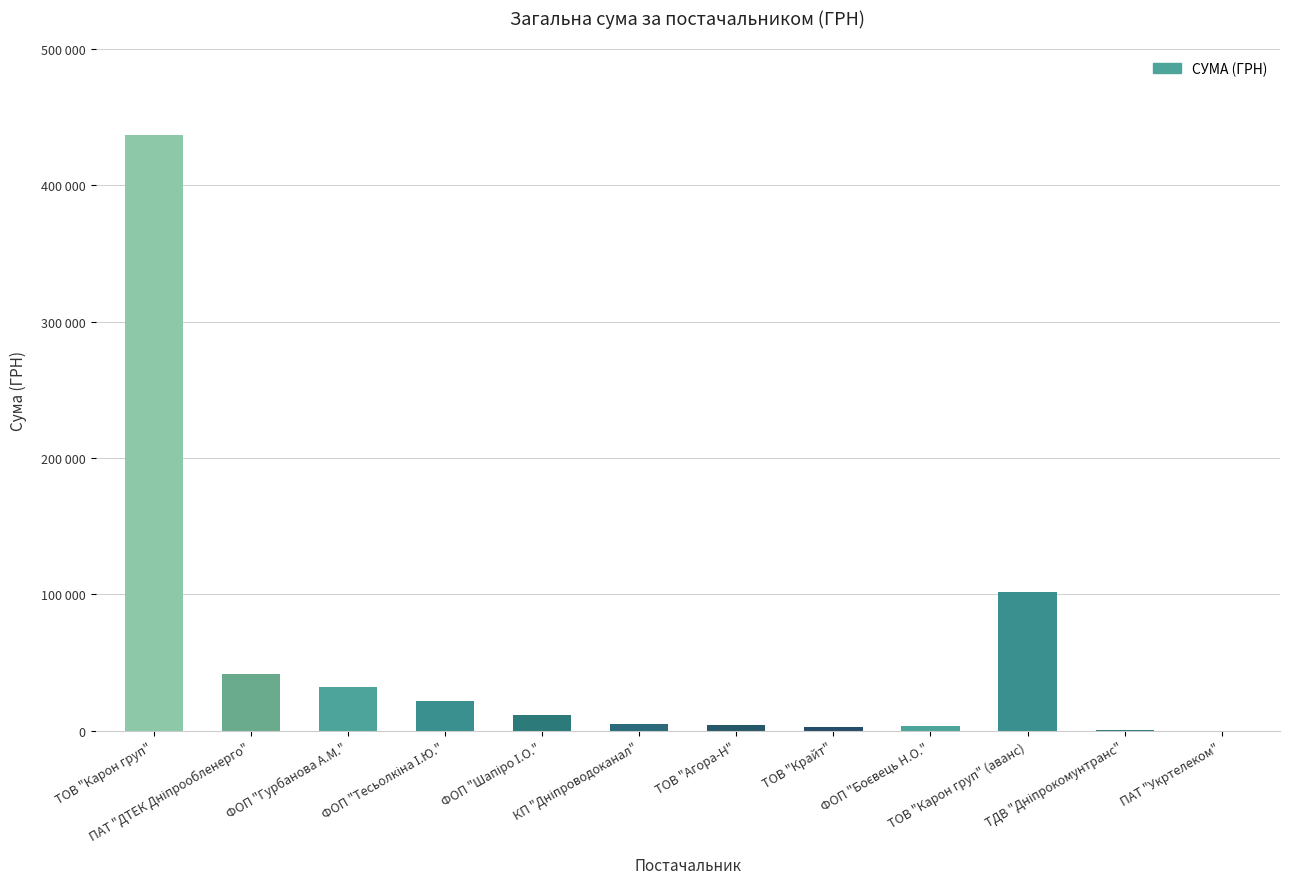

Rank the categories by value from lowest to highest.

ПАТ "Укртелеком", ТДВ "Дніпрокомунтранс", ТОВ "Крайт", ФОП "Боєвець Н.О.", ТОВ "Агора-Н", КП "Дніпроводоканал", ФОП "Шапіро І.О.", ФОП "Тесьолкіна І.Ю.", ФОП "Гурбанова А.М.", ПАТ "ДТЕК Дніпрообленерго", ТОВ "Карон груп" (аванс), ТОВ "Карон груп"